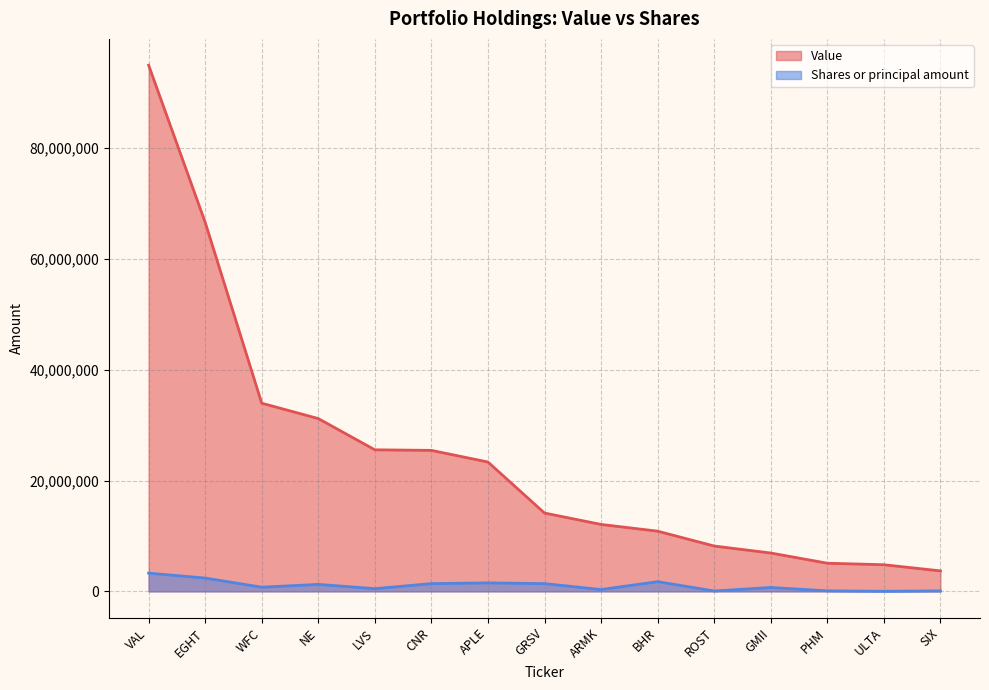

Reading left to right, transcribe all the data shown in this chart.

Value: 94990000	66624000	33968000	31195000	25555000	25452000	23348000	14140000	12080000	10868000	8184000	6923000	5080000	4806000	3696000
Shares or principal amount: 3289129	2400000	750000	1261442	485000	1400000	1530000	1400000	324300	1750000	66000	700000	93100	13900	85400